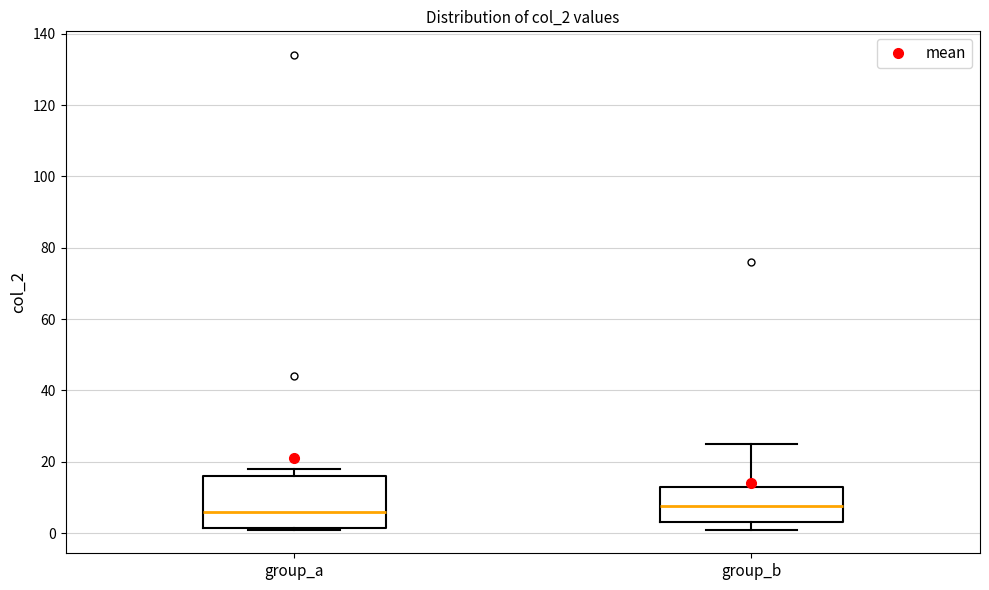

Reading left to right, transcribe this box plot: for each box, give where its median line is, the range the box spans, and where its two whiskers end, as read against the y-axis. The values are not printed on the chart, so give them approximately, as read against the axis.

group_a: median 6, box 2 to 16, whiskers 2 to 18
group_b: median 8, box 4 to 14, whiskers 2 to 26